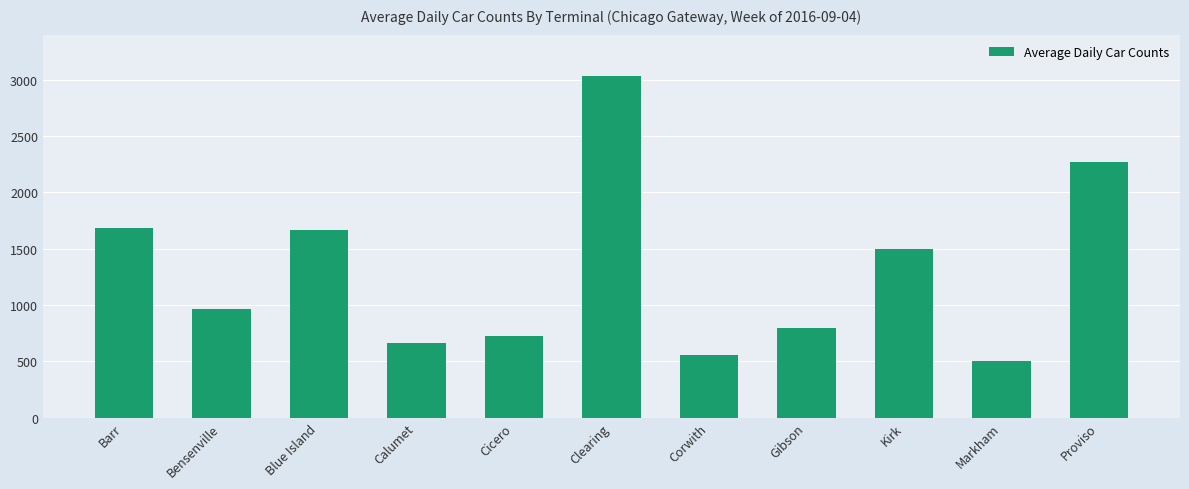

What is the maximum value shown in the chart?

3037